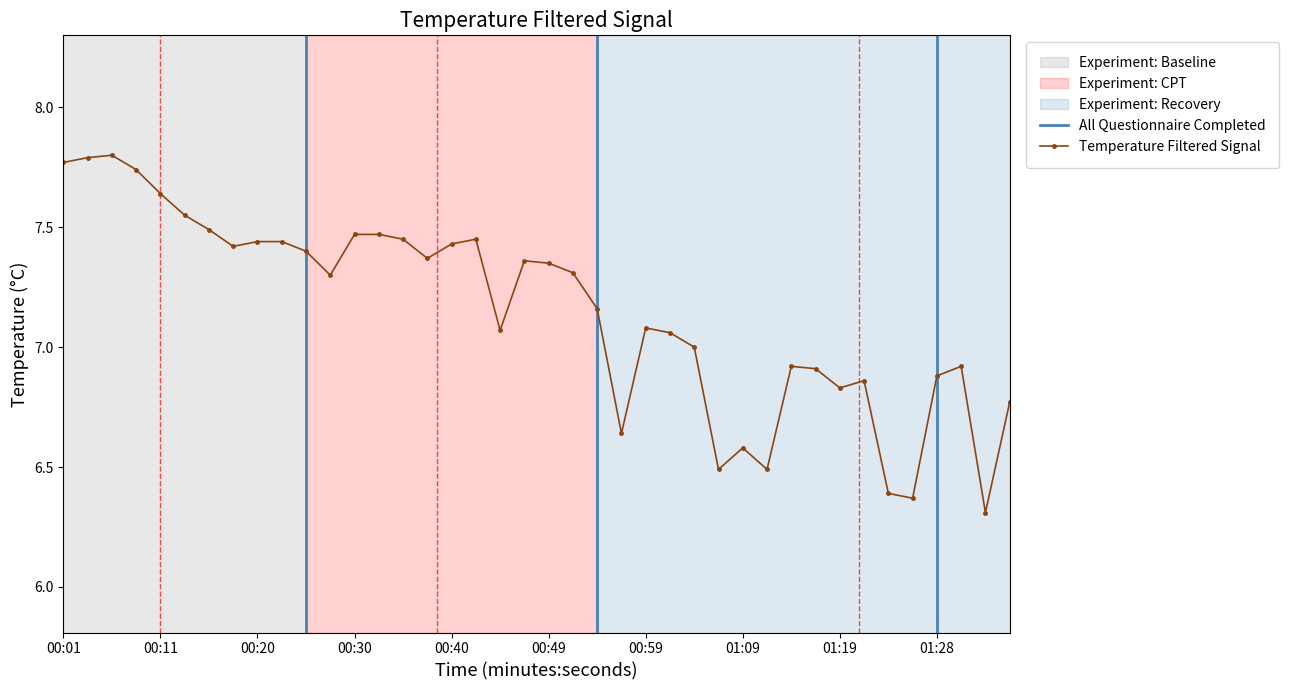

Where is the first local maximum?

00:06